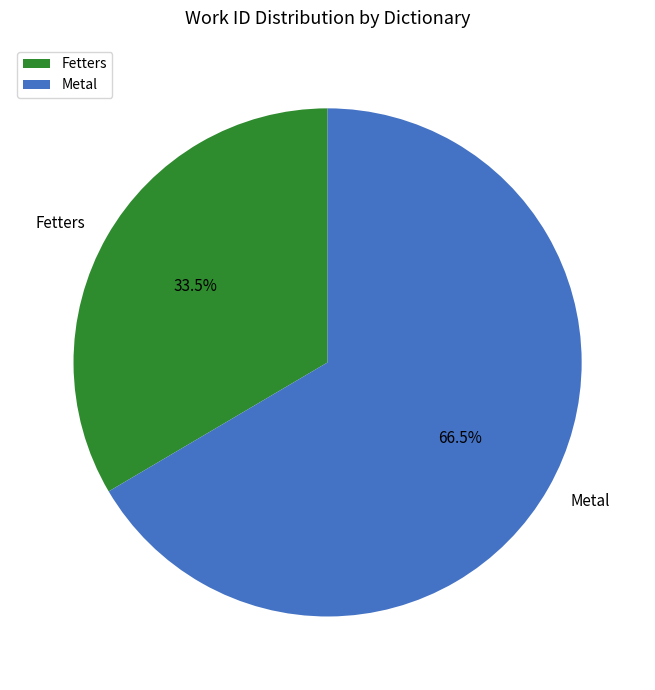

How many slices are in this pie chart?

2